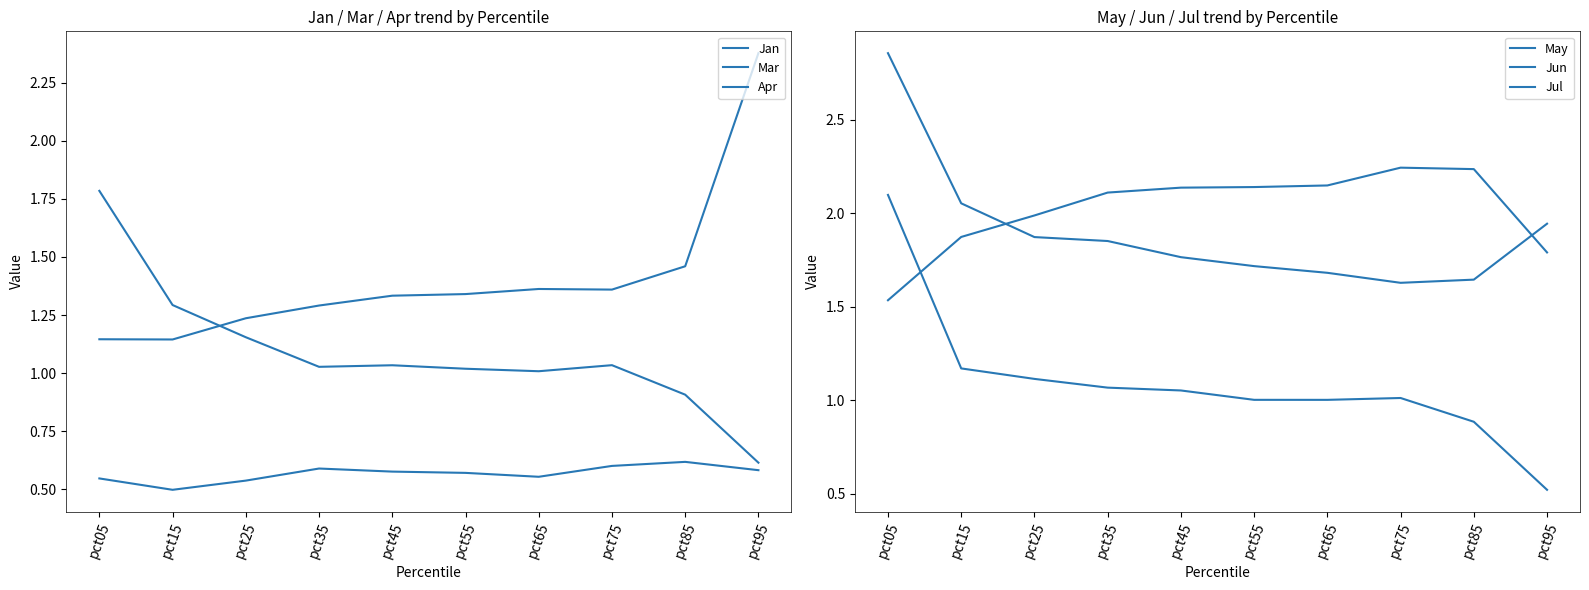

Which category has the highest value across all series?

pct05